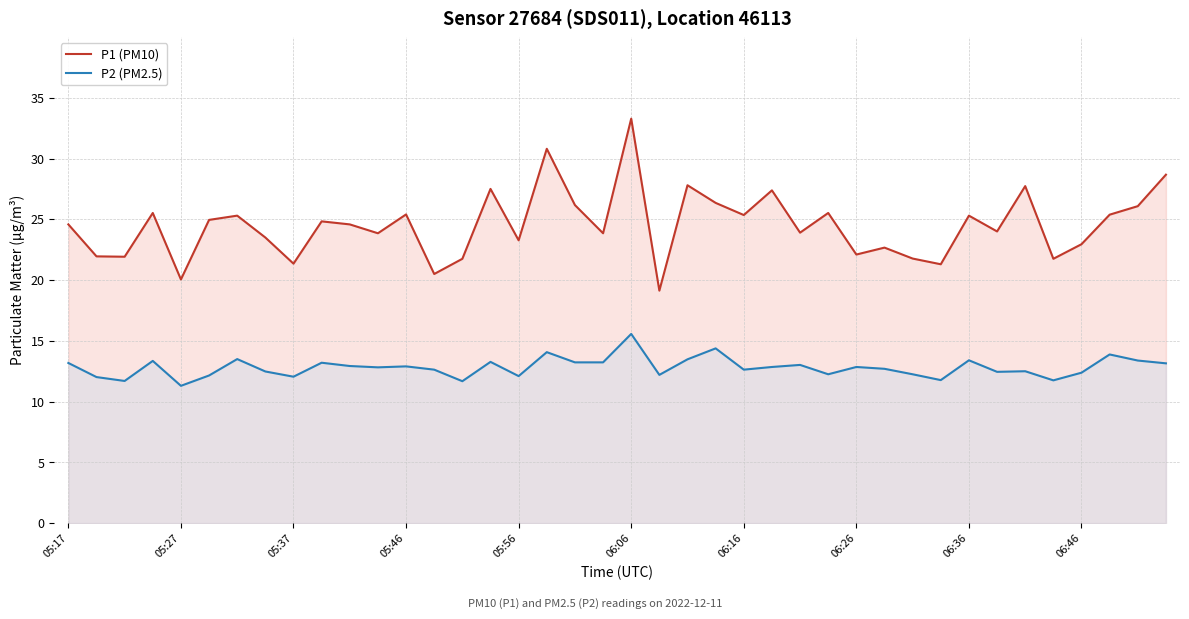

What is the total value across all series at 05:46?

38.3